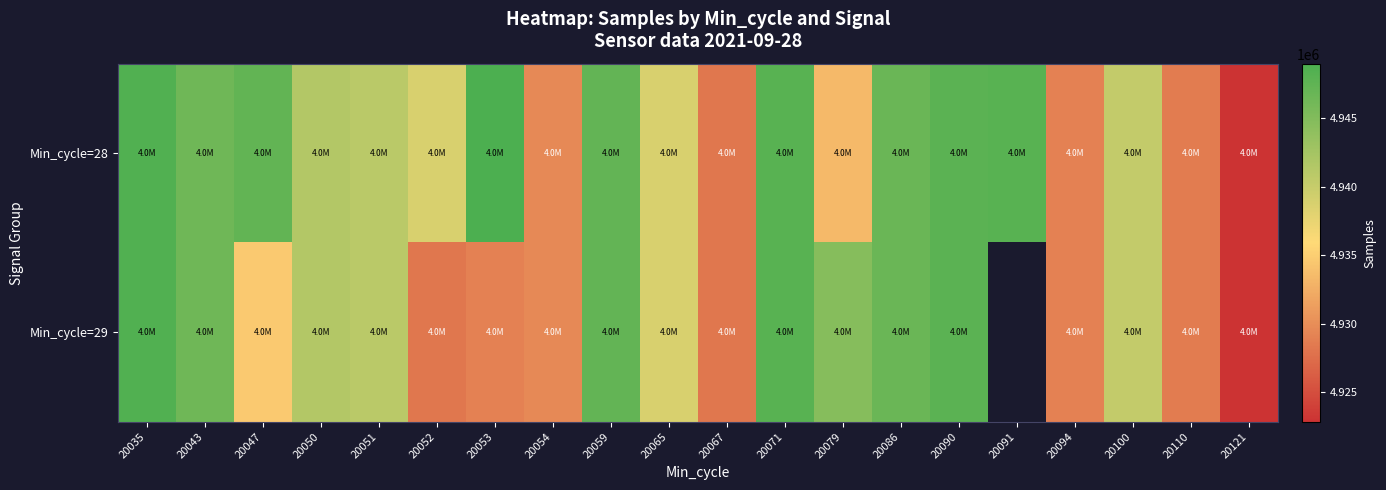

The value of Min_cycle=29 at 20047 is 4934605.0. True or false?

True